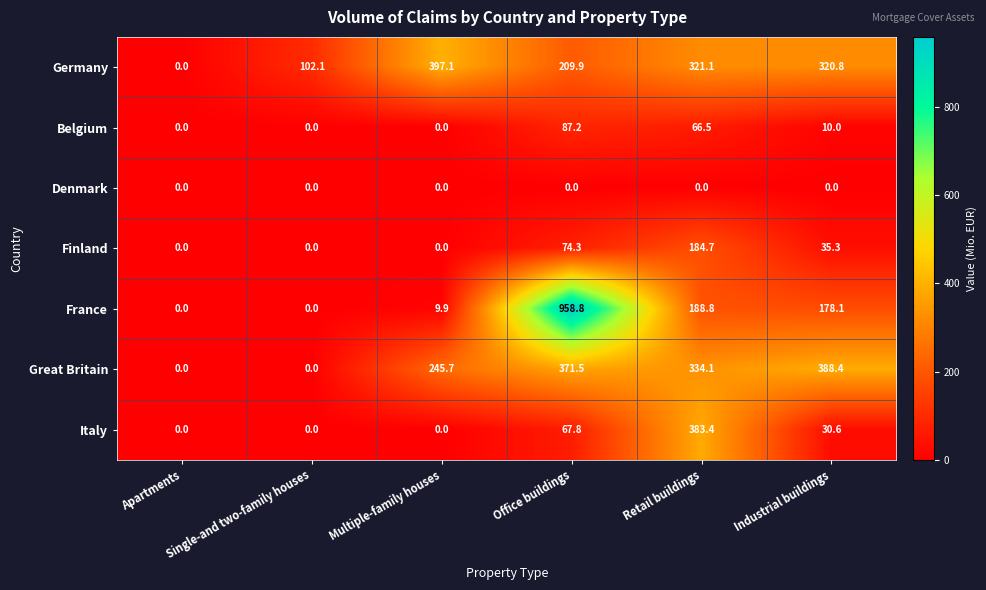

At which label is Italy closest to 191?

Office buildings